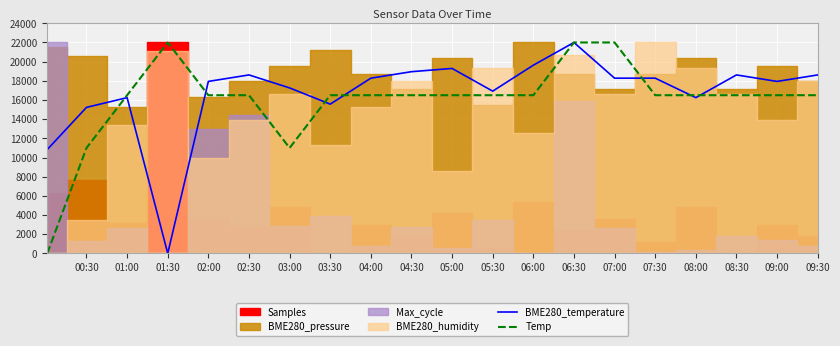

The value of Temp at 08:00 is 16500.0. True or false?

True